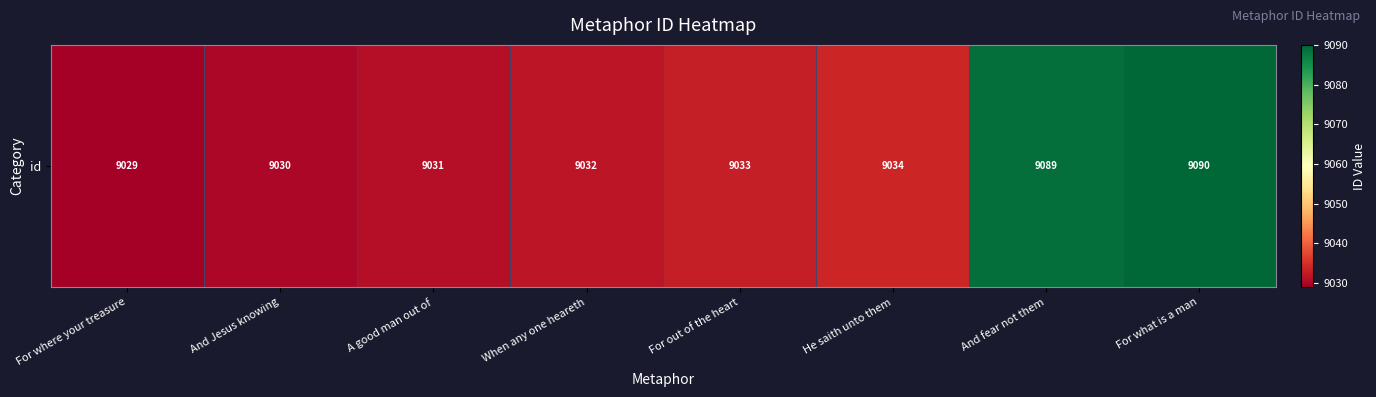

What is the change in value from A good man out of to When any one heareth?

+1